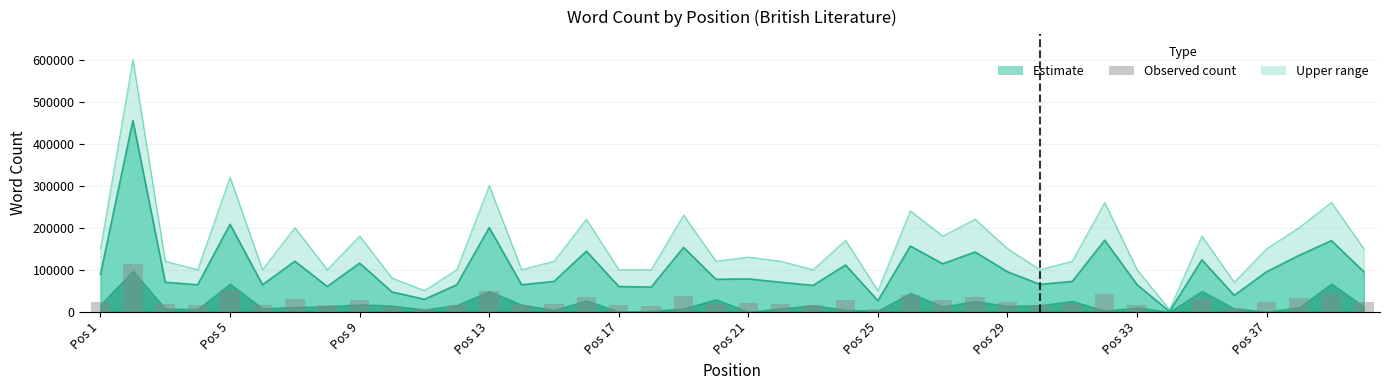

What is the difference between the maximum and second lowest values?

107281.2